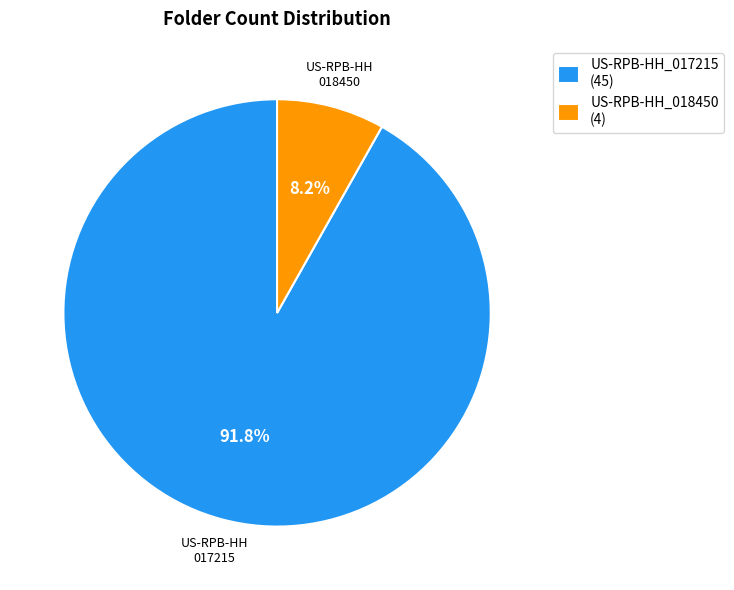

Does any single category account for the majority?

Yes